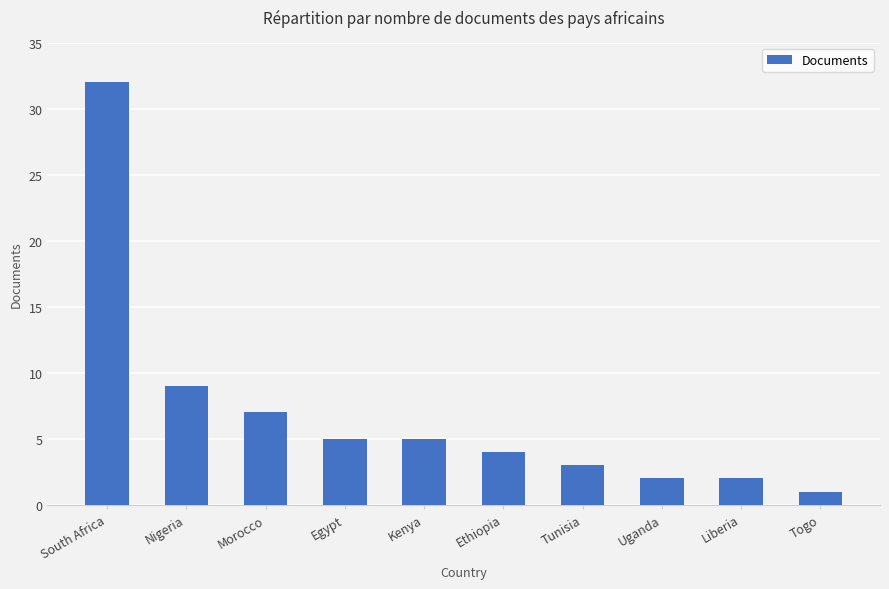

Which label corresponds to the largest value in the chart?

South Africa